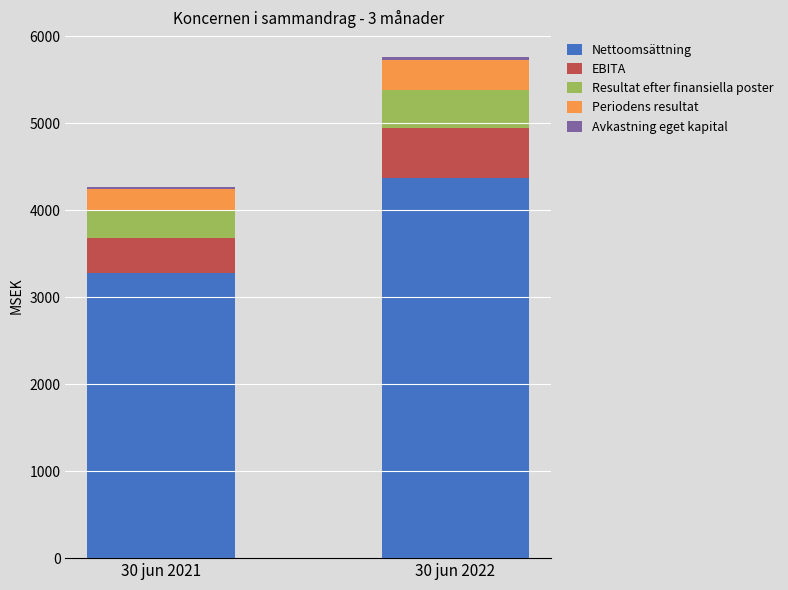

Which category has the lowest value in the Nettoomsättning series?

30 jun 2021